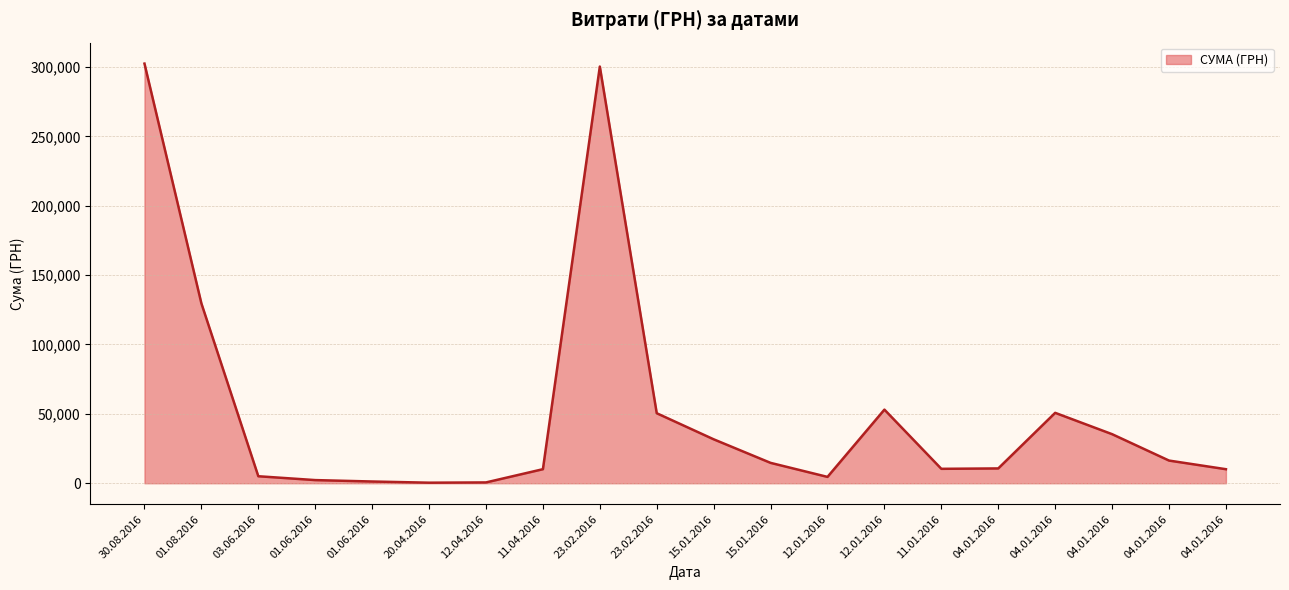

True or false: the data shows 2436.8 at 03.06.2016.

False